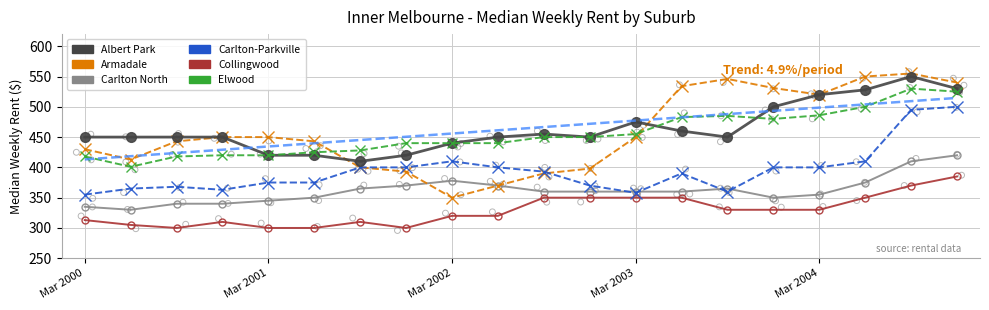

Is the value of Albert Park at 14 greater than the value of Armadale at 11?

Yes